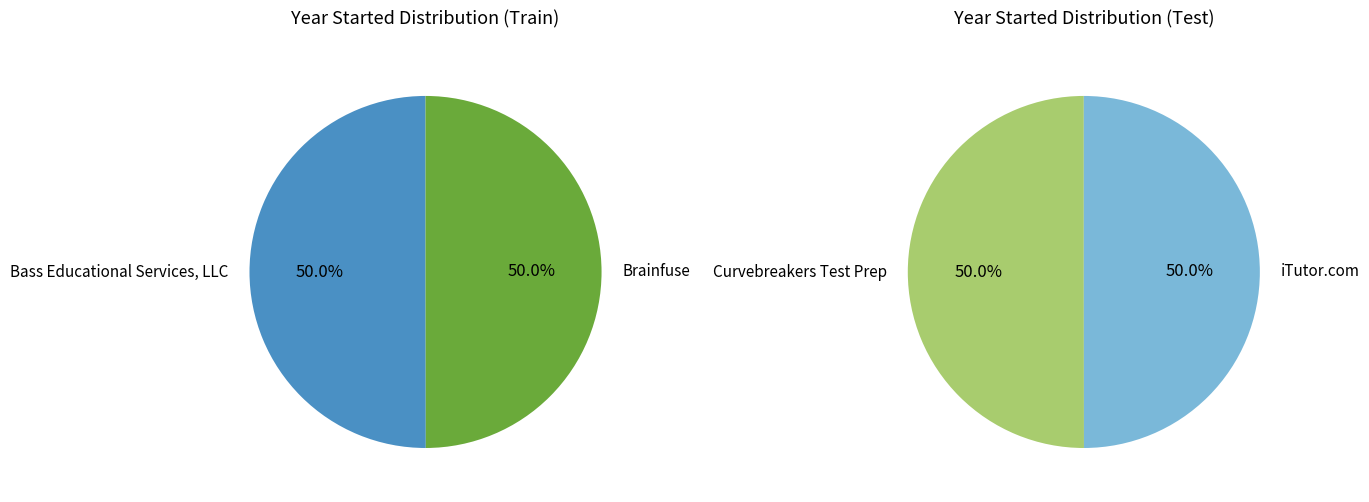

Is Bass Educational Services, LLC the majority of the pie?

No